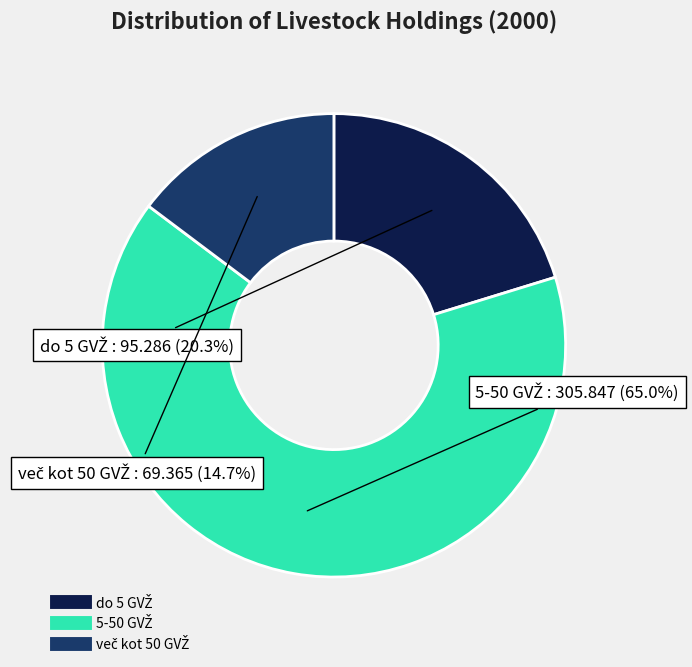

Does any single category account for the majority?

Yes